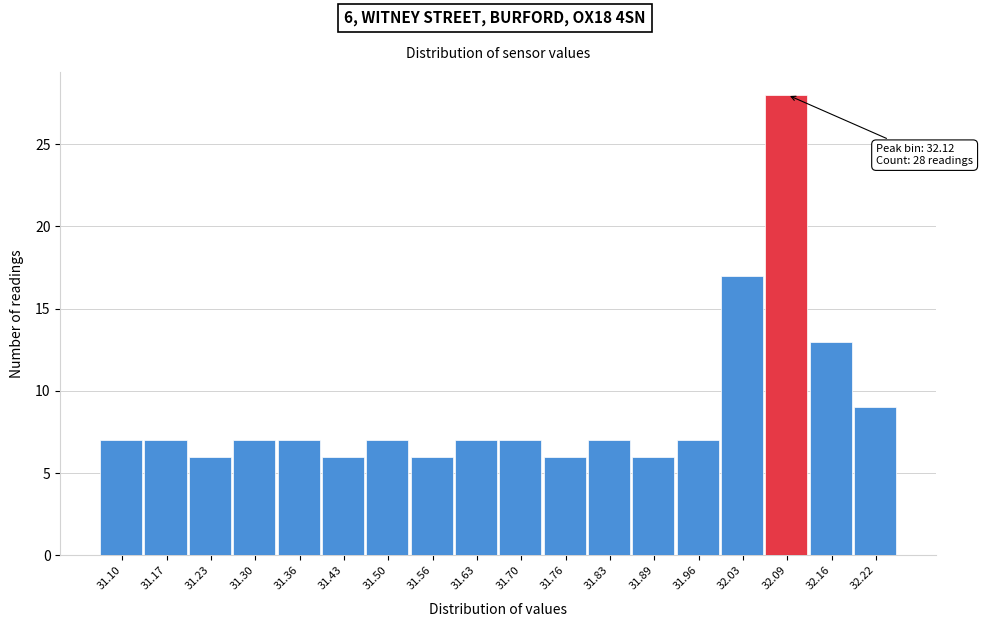

Reading left to right, list all the values displayed in this chart.

31.10=7	31.17=7	31.23=6	31.30=7	31.36=7	31.43=6	31.50=7	31.56=6	31.63=7	31.70=7	31.76=6	31.83=7	31.89=6	31.96=7	32.03=17	32.09=28	32.16=13	32.22=9